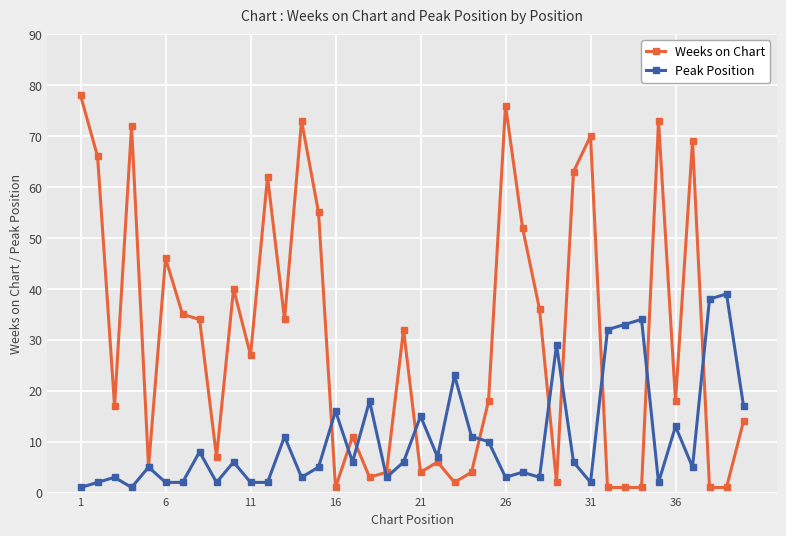

List the series in order of their overall mean, lowest first.

Peak Position, Weeks on Chart